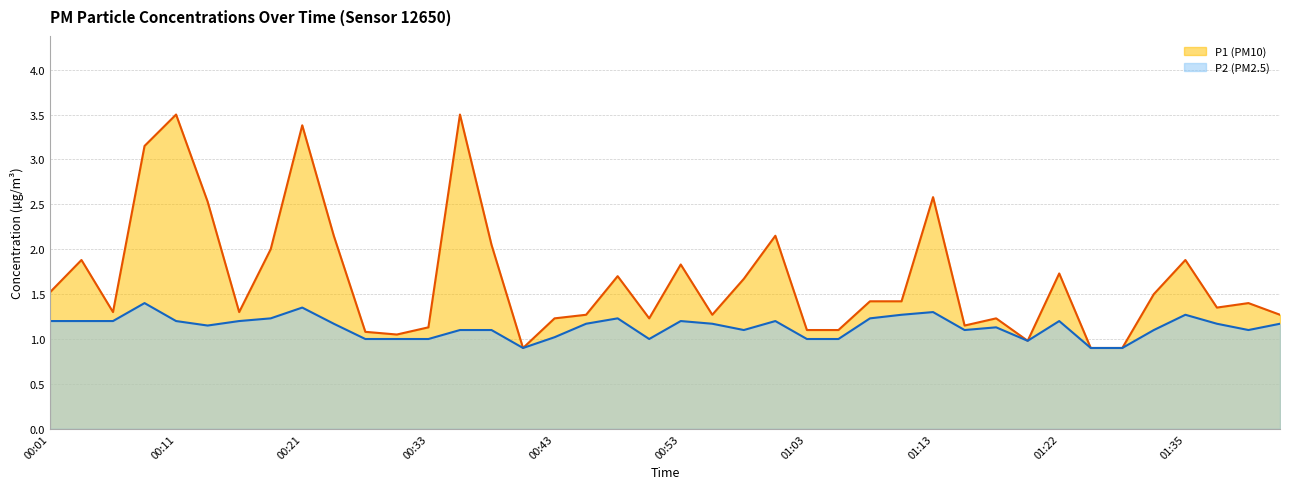

What is the label of the 29th point from the right?

00:31